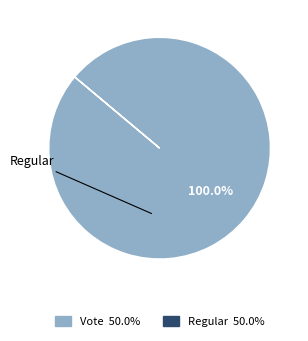

To the nearest percent, what percentage of the pie is Vote?

100%